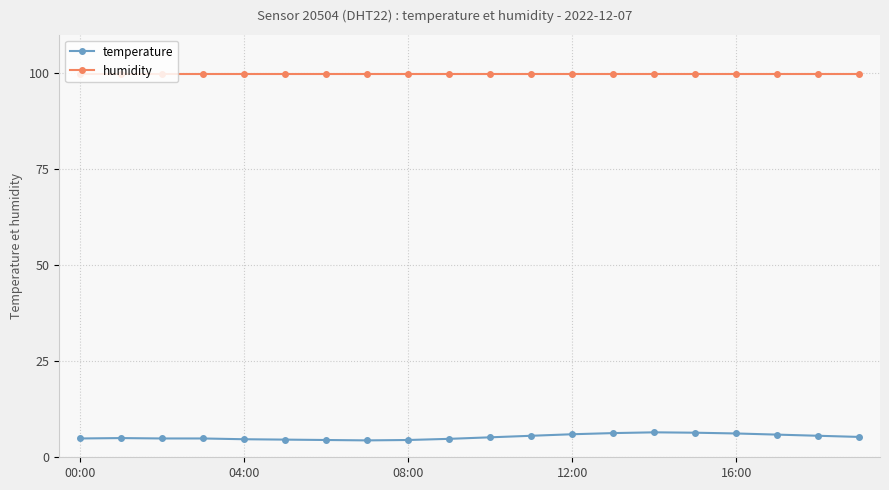

What is the maximum value shown in the chart?

99.9